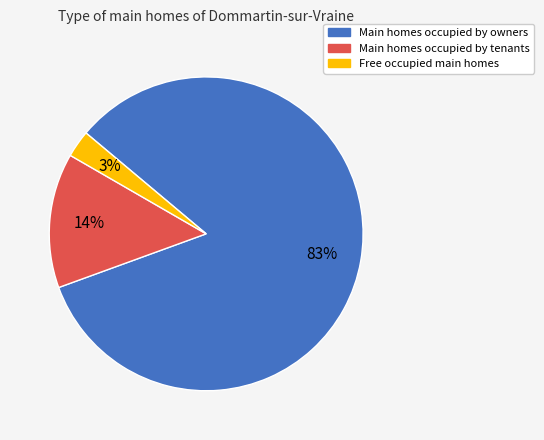

Does any single category account for the majority?

Yes